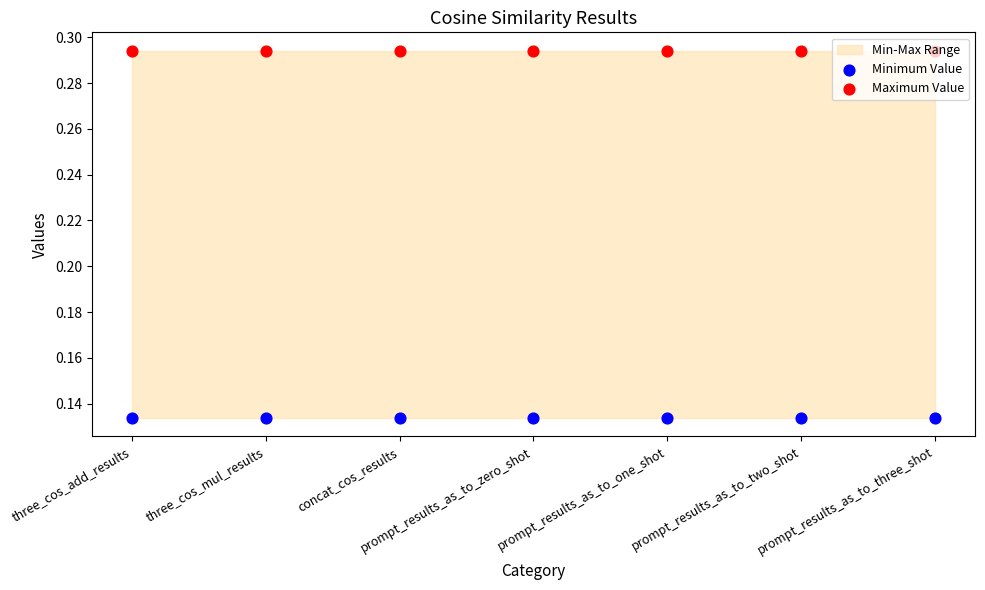

Which series has the largest total across all categories?

Maximum Value